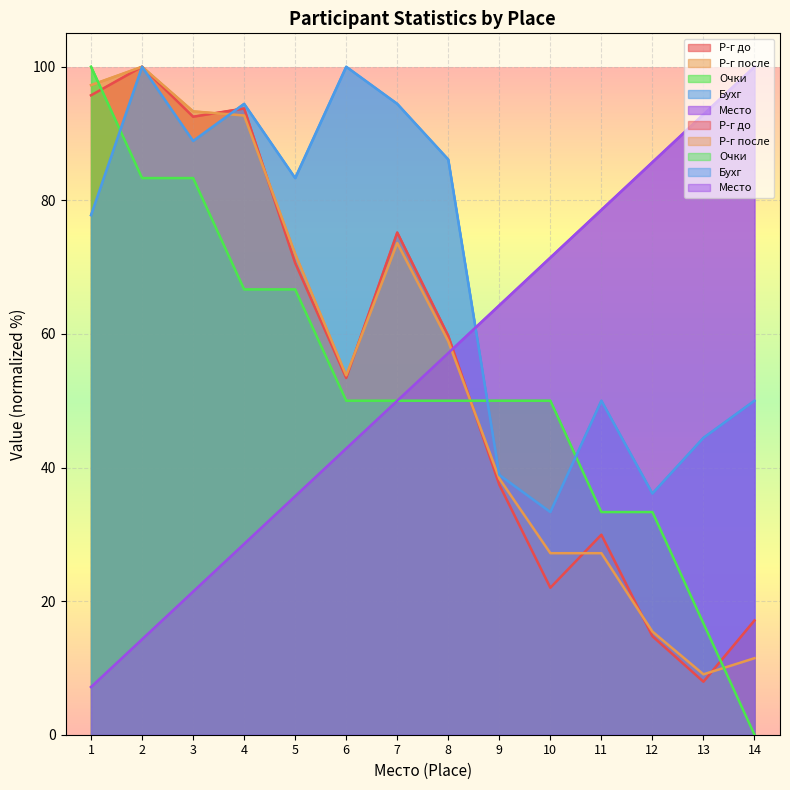

Where does the Место series first go above 57?

8